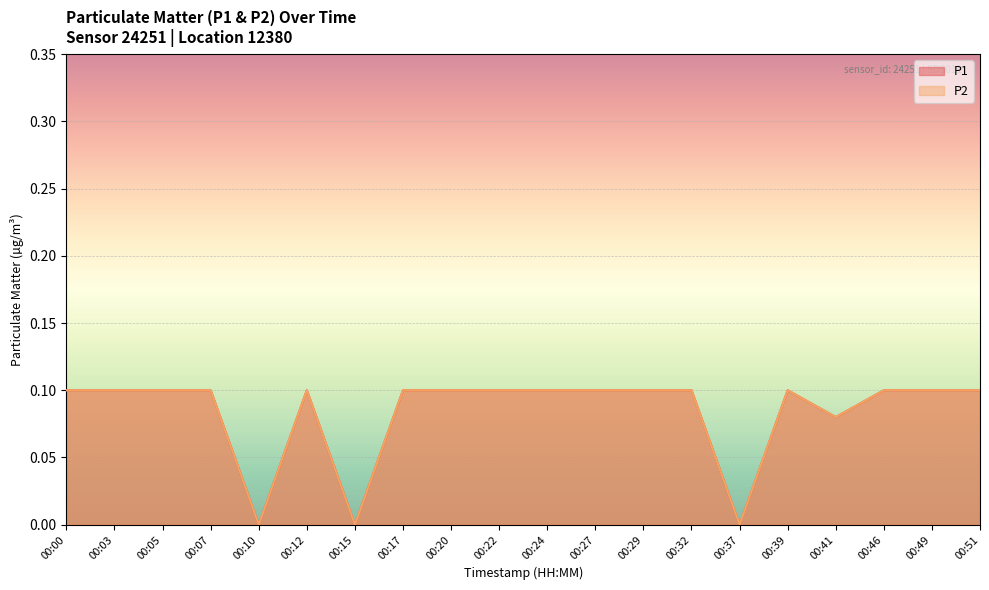

List the series in order of their peak value, highest first.

P1, P2